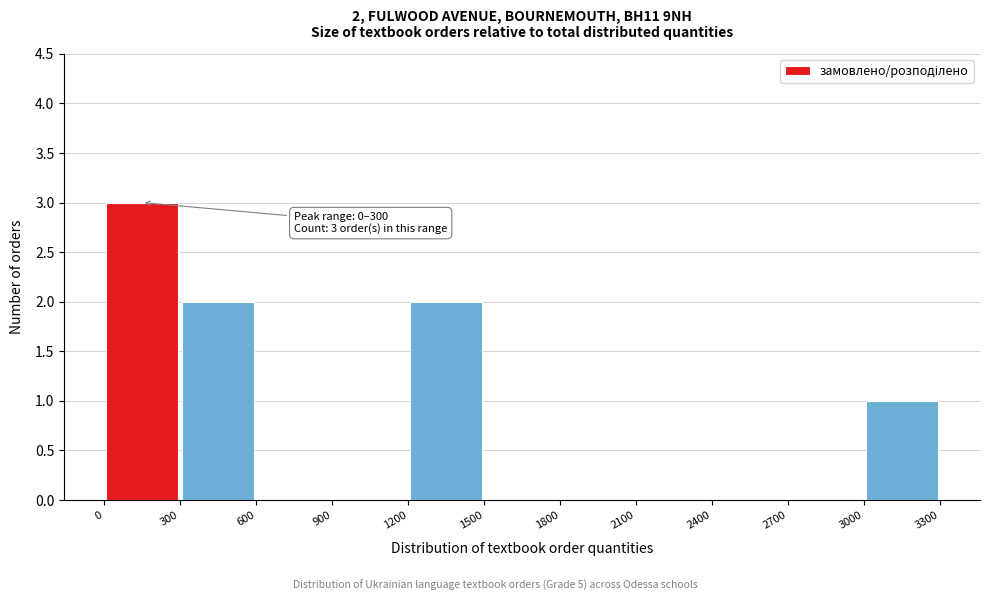

Which range on the x-axis has the tallest bar?

0 to 300